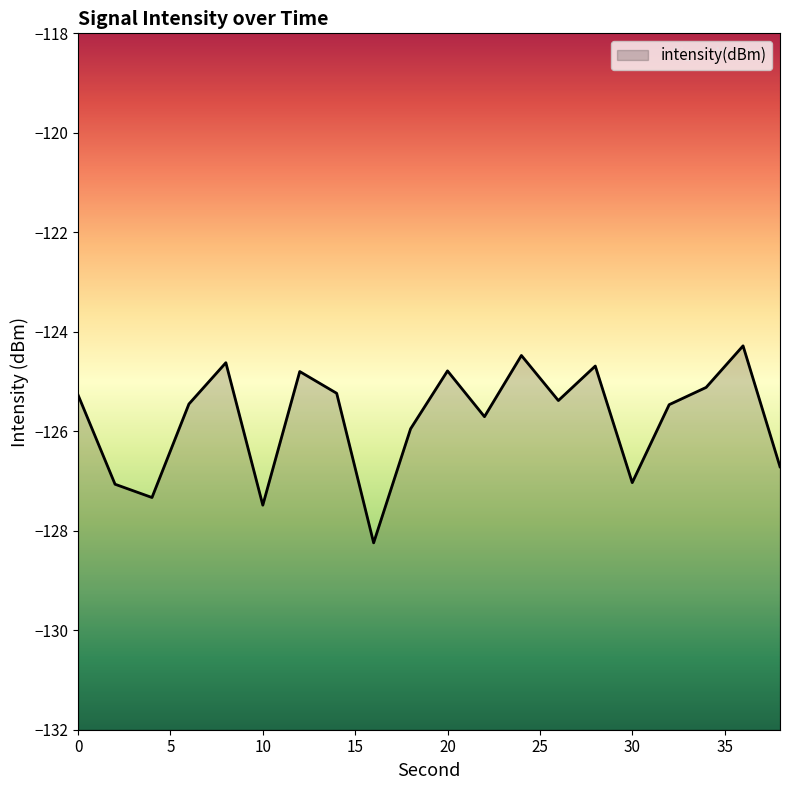

What is the value of the 15th point from the left?

-124.7